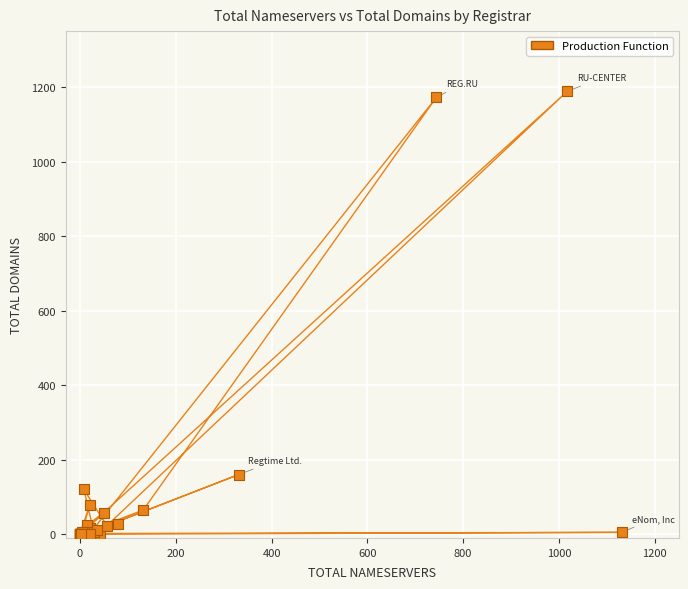

What Y value in the scatter plot is closest to 594?

160